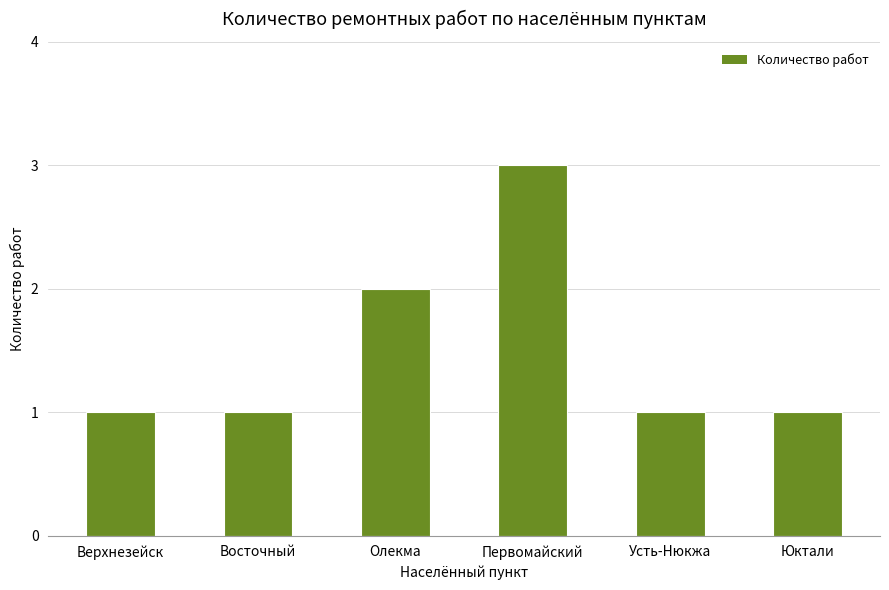

At which label is the value closest to 2?

Олекма